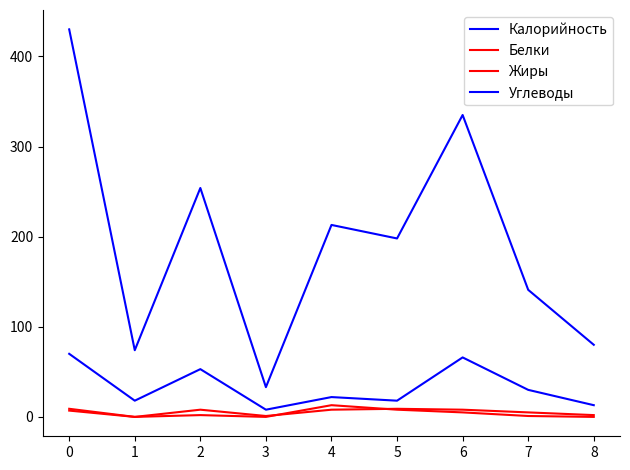

True or false: Калорийность and Белки intersect in this chart.

False